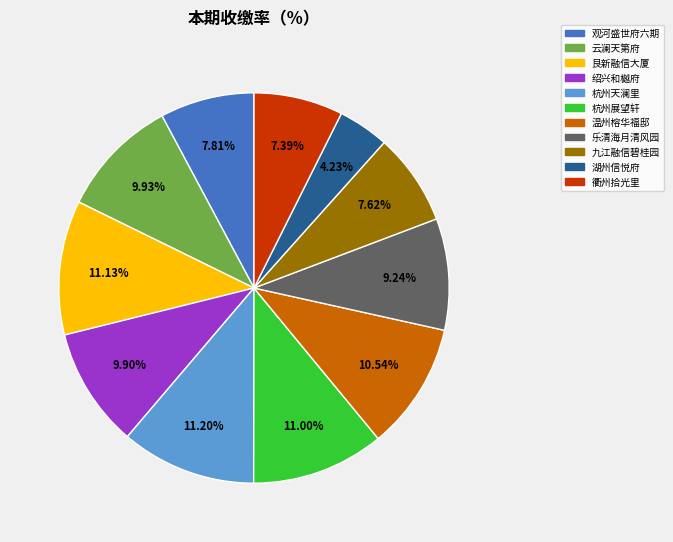

Does 杭州天澜里 account for over 50% of the chart?

No